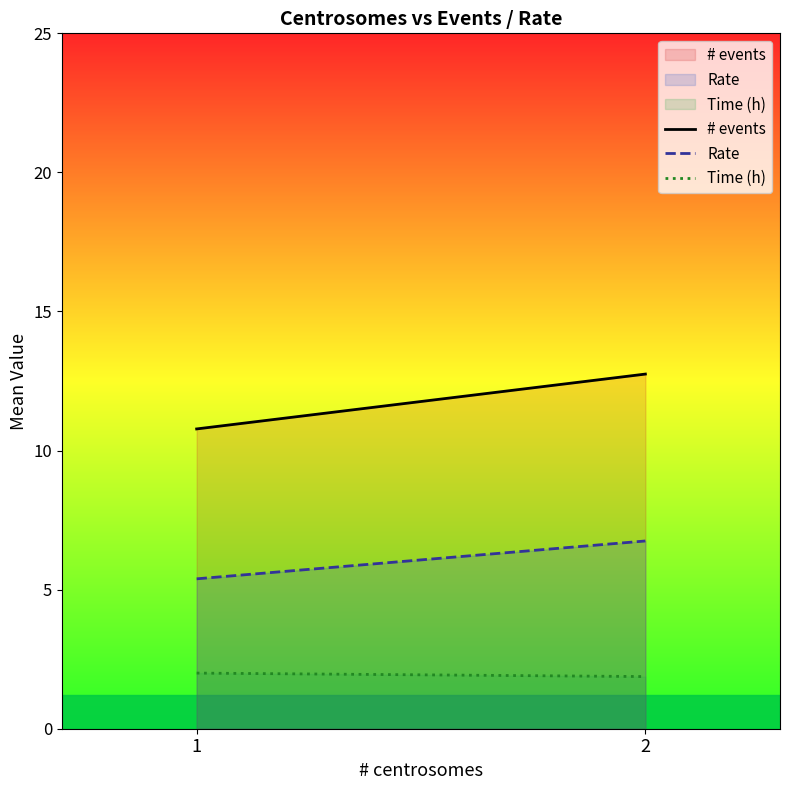

Reading left to right, what are all the values shown in this chart?

# events: 10.8	12.8
Rate: 5.4	6.8
Time (h): 2.0	1.9